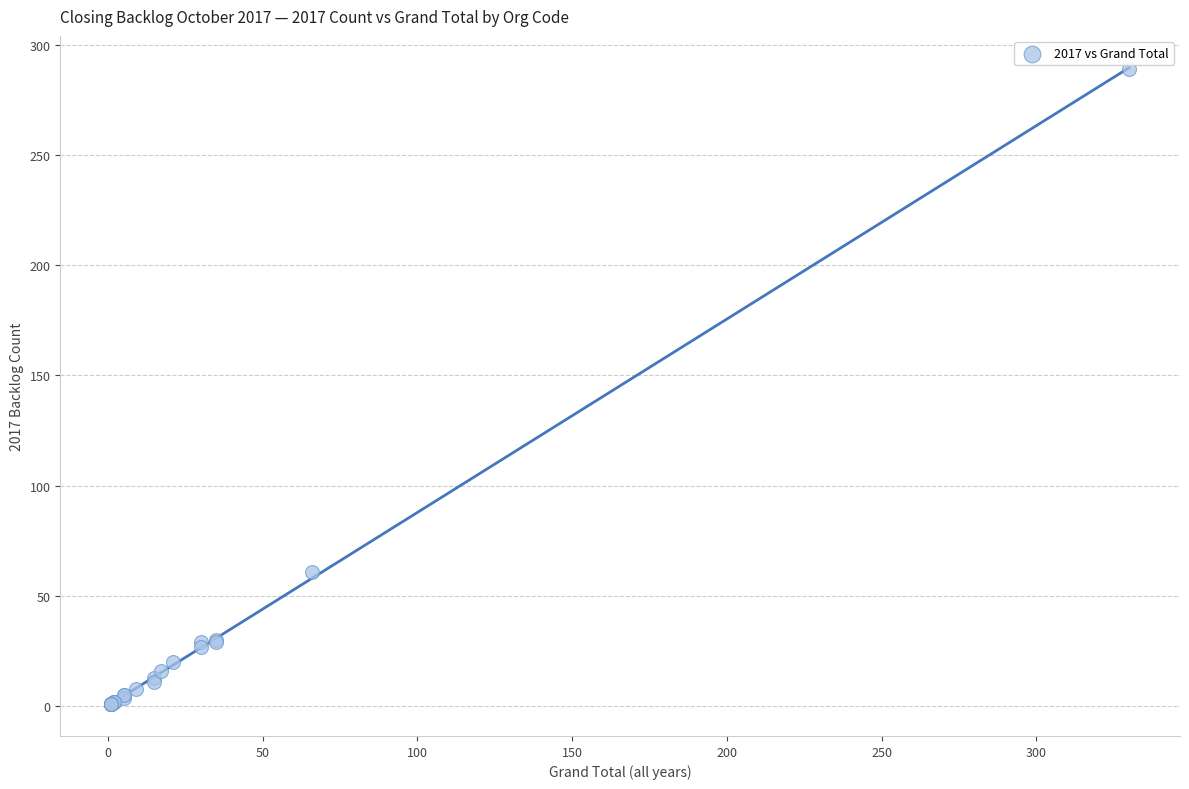

What Y value in the scatter plot is closest to 145?

61